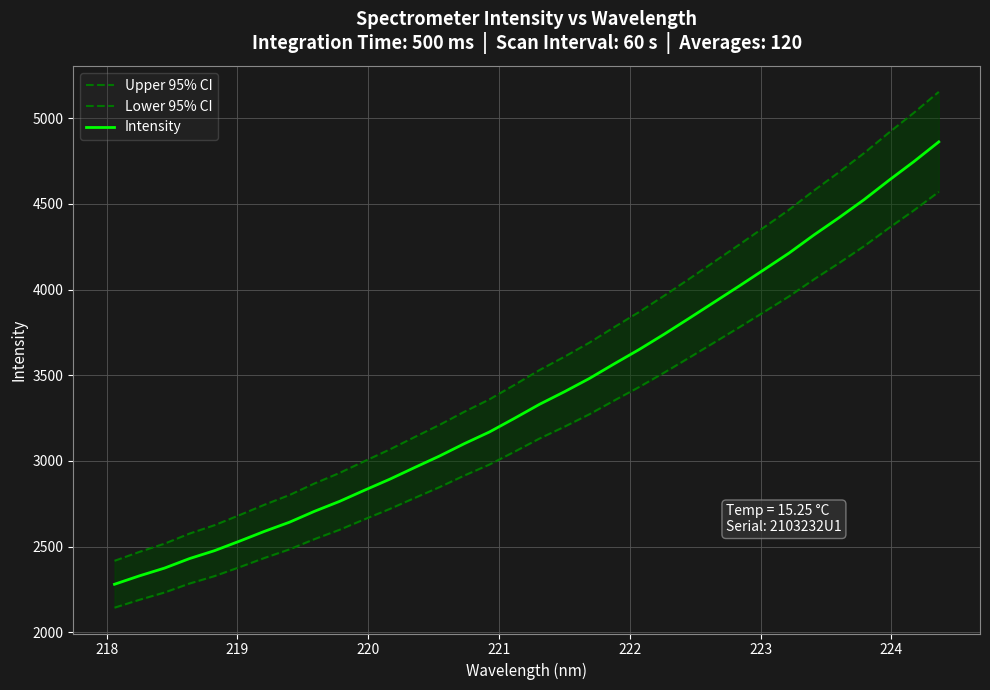

List the series in order of their overall mean, highest first.

Upper 95% CI, Intensity, Lower 95% CI